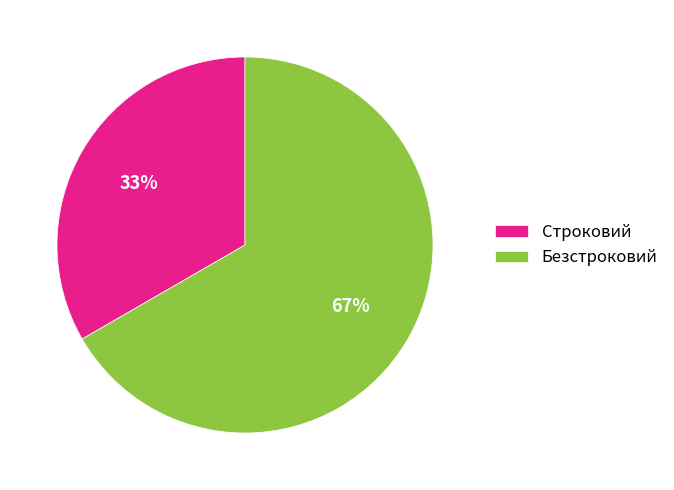

Rank the categories by value from highest to lowest.

Безстроковий, Строковий